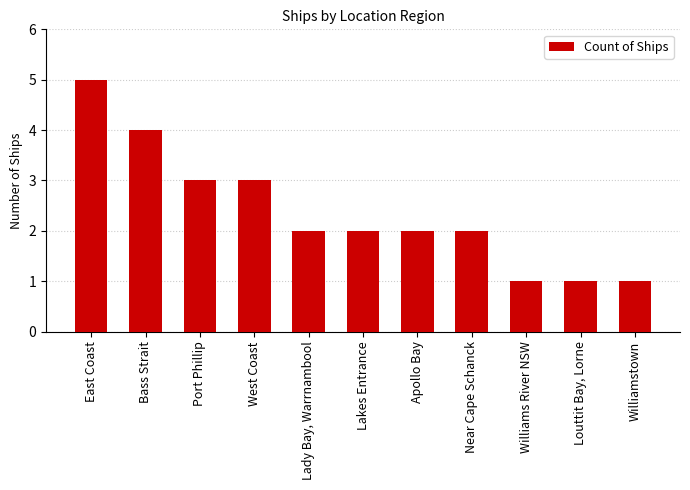

Are the bars grouped side by side (vs. stacked)?

No